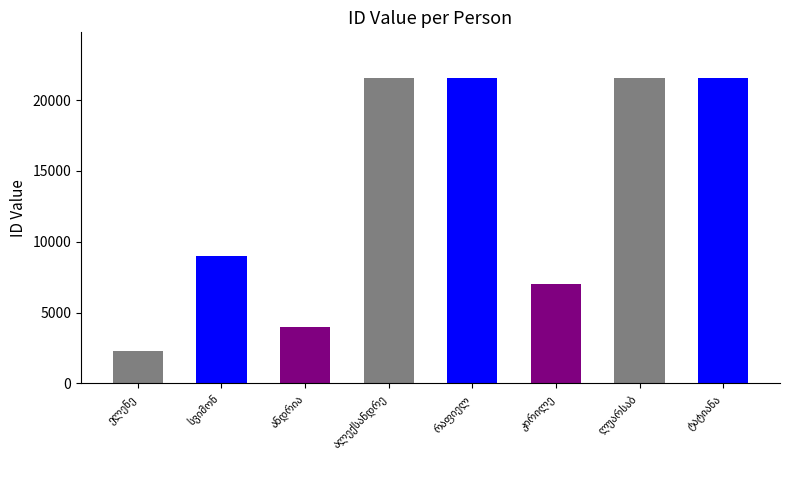

What is the change in value from კირილე to ტატიანა?

+14509